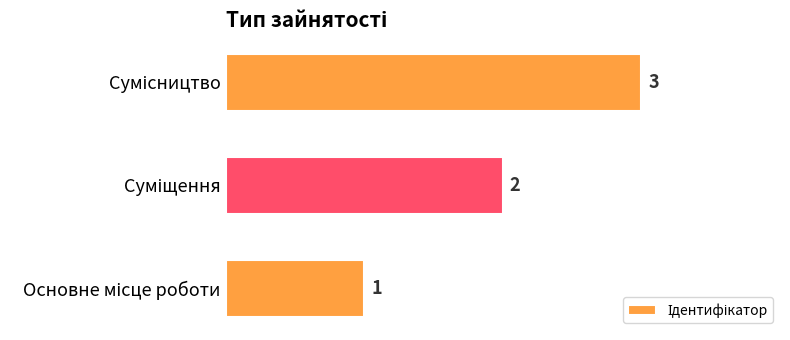

Are the bars grouped side by side (vs. stacked)?

No